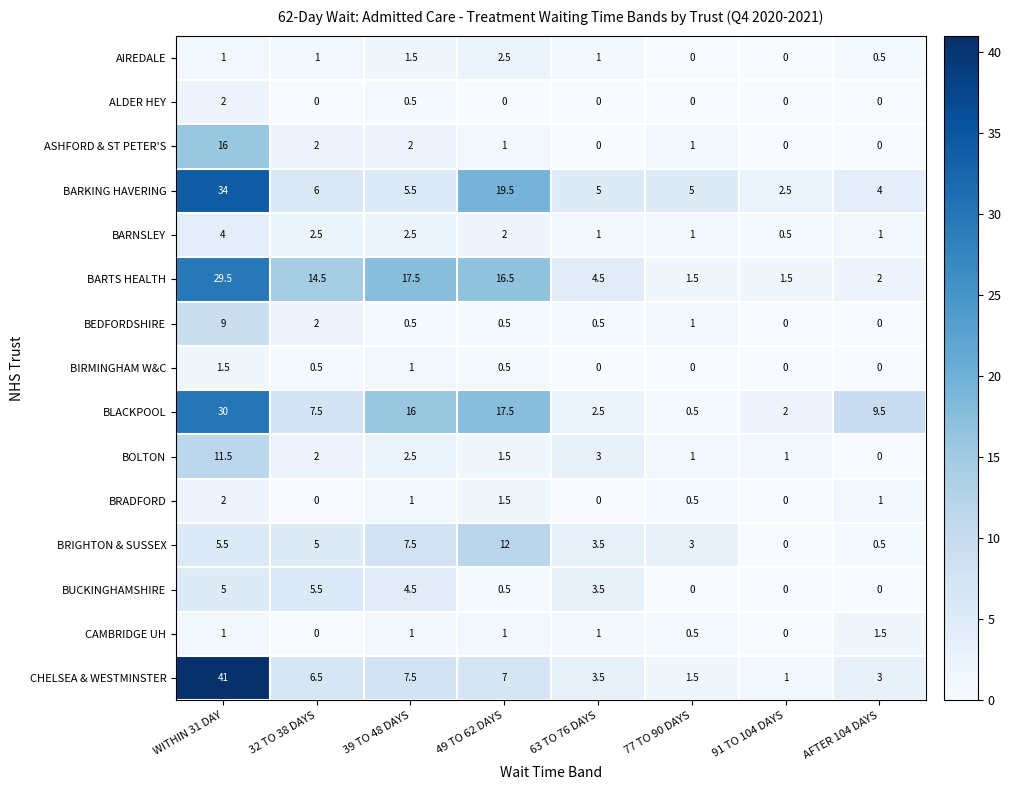

What is the spread (max minus min) of values at 91 TO 104 DAYS?

2.5